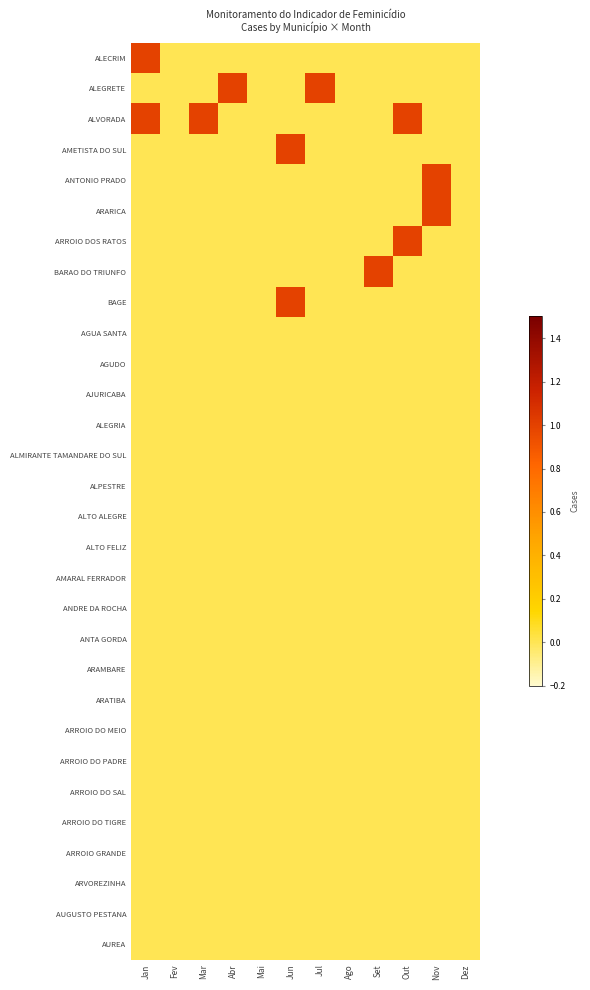

Reading right to left, list all the values displayed in this chart.

ALECRIM: Dez=0	Nov=0	Out=0	Set=0	Ago=0	Jul=0	Jun=0	Mai=0	Abr=0	Mar=0	Fev=0	Jan=1
ALEGRETE: Dez=0	Nov=0	Out=0	Set=0	Ago=0	Jul=1	Jun=0	Mai=0	Abr=1	Mar=0	Fev=0	Jan=0
ALVORADA: Dez=0	Nov=0	Out=1	Set=0	Ago=0	Jul=0	Jun=0	Mai=0	Abr=0	Mar=1	Fev=0	Jan=1
AMETISTA DO SUL: Dez=0	Nov=0	Out=0	Set=0	Ago=0	Jul=0	Jun=1	Mai=0	Abr=0	Mar=0	Fev=0	Jan=0
ANTONIO PRADO: Dez=0	Nov=1	Out=0	Set=0	Ago=0	Jul=0	Jun=0	Mai=0	Abr=0	Mar=0	Fev=0	Jan=0
ARARICA: Dez=0	Nov=1	Out=0	Set=0	Ago=0	Jul=0	Jun=0	Mai=0	Abr=0	Mar=0	Fev=0	Jan=0
ARROIO DOS RATOS: Dez=0	Nov=0	Out=1	Set=0	Ago=0	Jul=0	Jun=0	Mai=0	Abr=0	Mar=0	Fev=0	Jan=0
BARAO DO TRIUNFO: Dez=0	Nov=0	Out=0	Set=1	Ago=0	Jul=0	Jun=0	Mai=0	Abr=0	Mar=0	Fev=0	Jan=0
BAGE: Dez=0	Nov=0	Out=0	Set=0	Ago=0	Jul=0	Jun=1	Mai=0	Abr=0	Mar=0	Fev=0	Jan=0
AGUA SANTA: Dez=0	Nov=0	Out=0	Set=0	Ago=0	Jul=0	Jun=0	Mai=0	Abr=0	Mar=0	Fev=0	Jan=0
AGUDO: Dez=0	Nov=0	Out=0	Set=0	Ago=0	Jul=0	Jun=0	Mai=0	Abr=0	Mar=0	Fev=0	Jan=0
AJURICABA: Dez=0	Nov=0	Out=0	Set=0	Ago=0	Jul=0	Jun=0	Mai=0	Abr=0	Mar=0	Fev=0	Jan=0
ALEGRIA: Dez=0	Nov=0	Out=0	Set=0	Ago=0	Jul=0	Jun=0	Mai=0	Abr=0	Mar=0	Fev=0	Jan=0
ALMIRANTE TAMANDARE DO SUL: Dez=0	Nov=0	Out=0	Set=0	Ago=0	Jul=0	Jun=0	Mai=0	Abr=0	Mar=0	Fev=0	Jan=0
ALPESTRE: Dez=0	Nov=0	Out=0	Set=0	Ago=0	Jul=0	Jun=0	Mai=0	Abr=0	Mar=0	Fev=0	Jan=0
ALTO ALEGRE: Dez=0	Nov=0	Out=0	Set=0	Ago=0	Jul=0	Jun=0	Mai=0	Abr=0	Mar=0	Fev=0	Jan=0
ALTO FELIZ: Dez=0	Nov=0	Out=0	Set=0	Ago=0	Jul=0	Jun=0	Mai=0	Abr=0	Mar=0	Fev=0	Jan=0
AMARAL FERRADOR: Dez=0	Nov=0	Out=0	Set=0	Ago=0	Jul=0	Jun=0	Mai=0	Abr=0	Mar=0	Fev=0	Jan=0
ANDRE DA ROCHA: Dez=0	Nov=0	Out=0	Set=0	Ago=0	Jul=0	Jun=0	Mai=0	Abr=0	Mar=0	Fev=0	Jan=0
ANTA GORDA: Dez=0	Nov=0	Out=0	Set=0	Ago=0	Jul=0	Jun=0	Mai=0	Abr=0	Mar=0	Fev=0	Jan=0
ARAMBARE: Dez=0	Nov=0	Out=0	Set=0	Ago=0	Jul=0	Jun=0	Mai=0	Abr=0	Mar=0	Fev=0	Jan=0
ARATIBA: Dez=0	Nov=0	Out=0	Set=0	Ago=0	Jul=0	Jun=0	Mai=0	Abr=0	Mar=0	Fev=0	Jan=0
ARROIO DO MEIO: Dez=0	Nov=0	Out=0	Set=0	Ago=0	Jul=0	Jun=0	Mai=0	Abr=0	Mar=0	Fev=0	Jan=0
ARROIO DO PADRE: Dez=0	Nov=0	Out=0	Set=0	Ago=0	Jul=0	Jun=0	Mai=0	Abr=0	Mar=0	Fev=0	Jan=0
ARROIO DO SAL: Dez=0	Nov=0	Out=0	Set=0	Ago=0	Jul=0	Jun=0	Mai=0	Abr=0	Mar=0	Fev=0	Jan=0
ARROIO DO TIGRE: Dez=0	Nov=0	Out=0	Set=0	Ago=0	Jul=0	Jun=0	Mai=0	Abr=0	Mar=0	Fev=0	Jan=0
ARROIO GRANDE: Dez=0	Nov=0	Out=0	Set=0	Ago=0	Jul=0	Jun=0	Mai=0	Abr=0	Mar=0	Fev=0	Jan=0
ARVOREZINHA: Dez=0	Nov=0	Out=0	Set=0	Ago=0	Jul=0	Jun=0	Mai=0	Abr=0	Mar=0	Fev=0	Jan=0
AUGUSTO PESTANA: Dez=0	Nov=0	Out=0	Set=0	Ago=0	Jul=0	Jun=0	Mai=0	Abr=0	Mar=0	Fev=0	Jan=0
AUREA: Dez=0	Nov=0	Out=0	Set=0	Ago=0	Jul=0	Jun=0	Mai=0	Abr=0	Mar=0	Fev=0	Jan=0